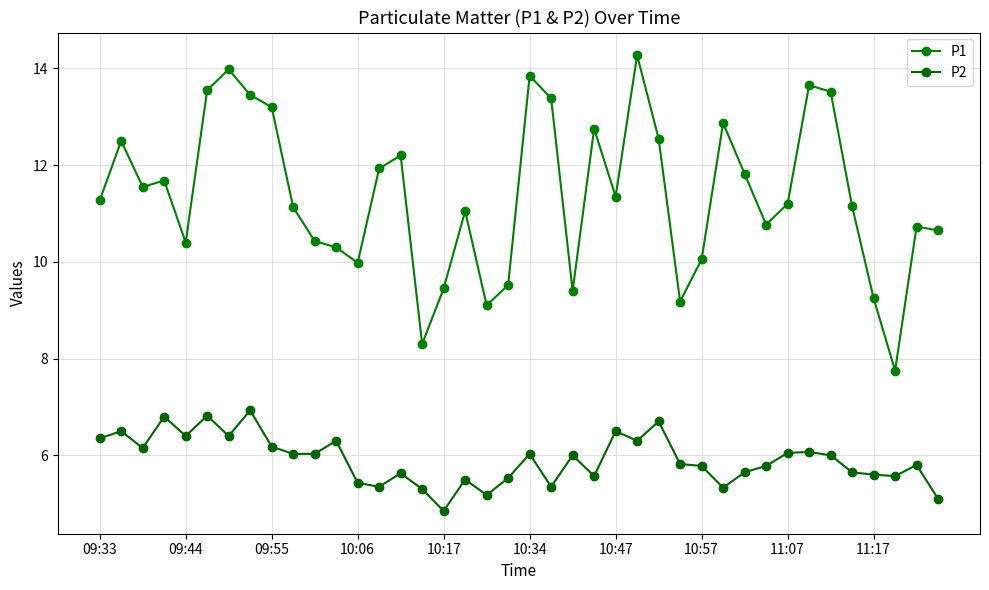

True or false: P1 and P2 intersect in this chart.

False